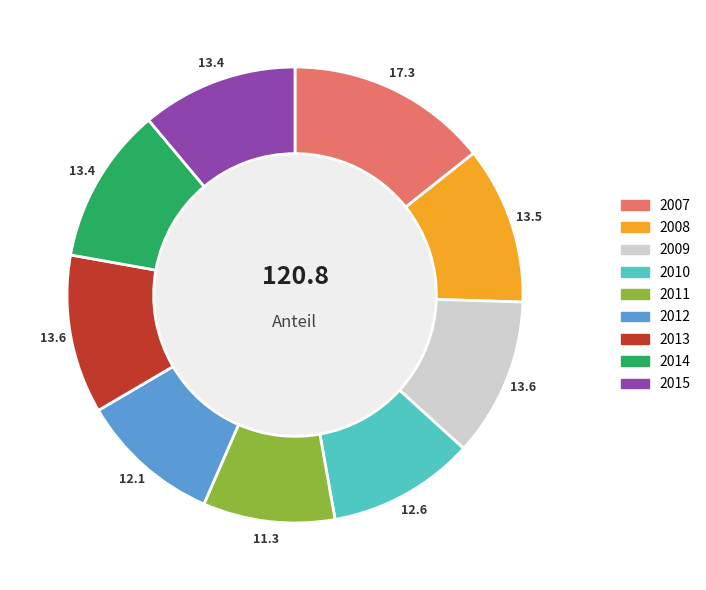

Approximately how many times larger is the value at 2010 compared to 2009?

0.9